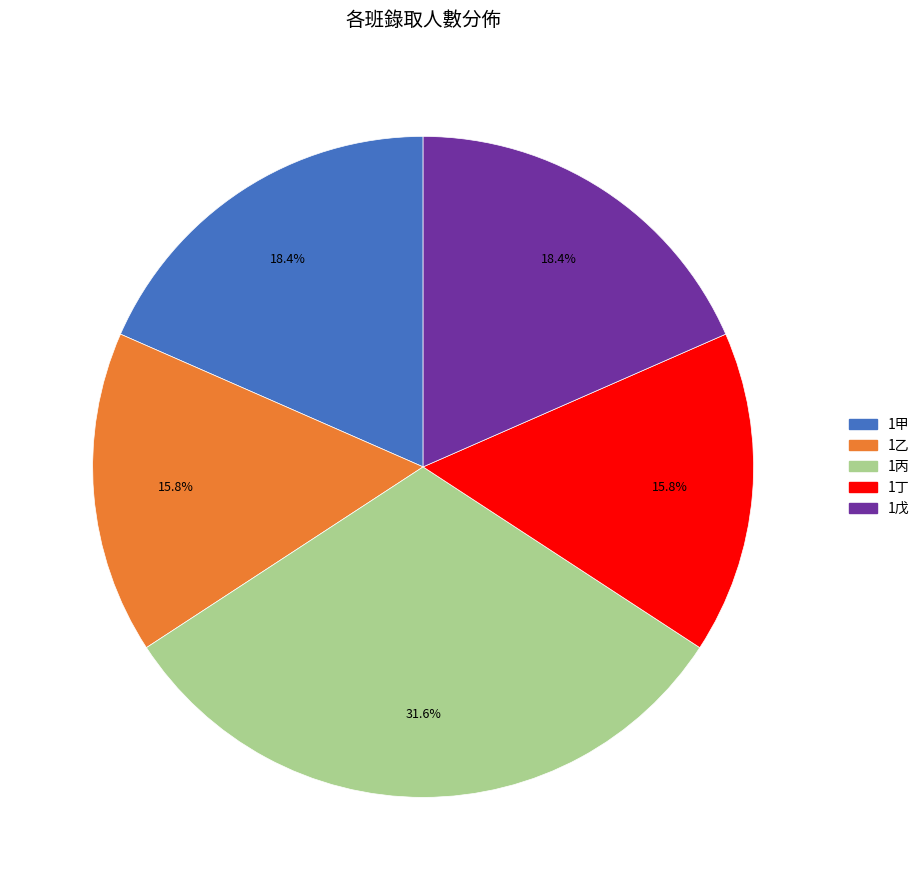

Between 1戊 and 1乙, which is larger?

1戊